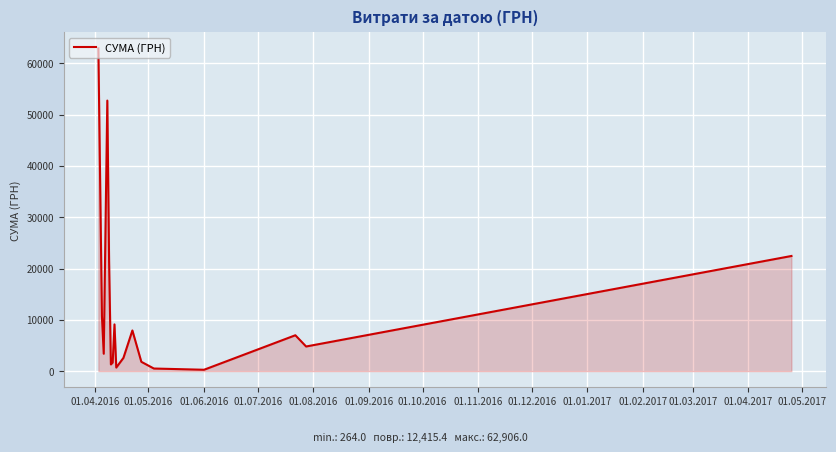

What is the difference between the maximum and minimum values?

62642.0